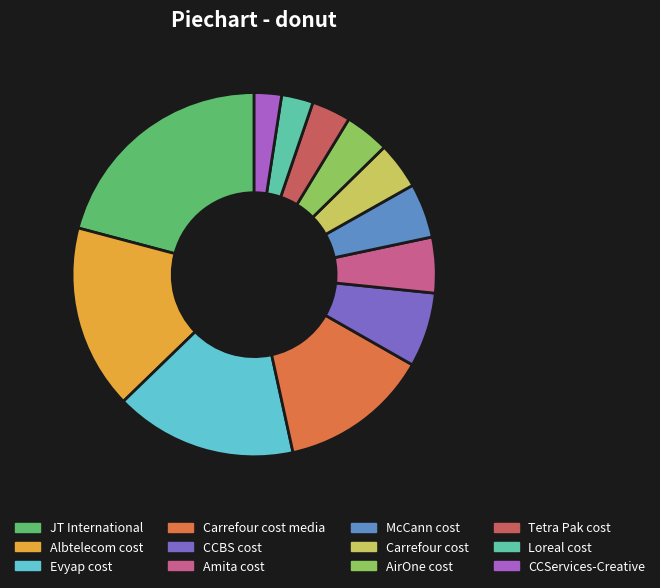

How many segments does this pie chart have?

12